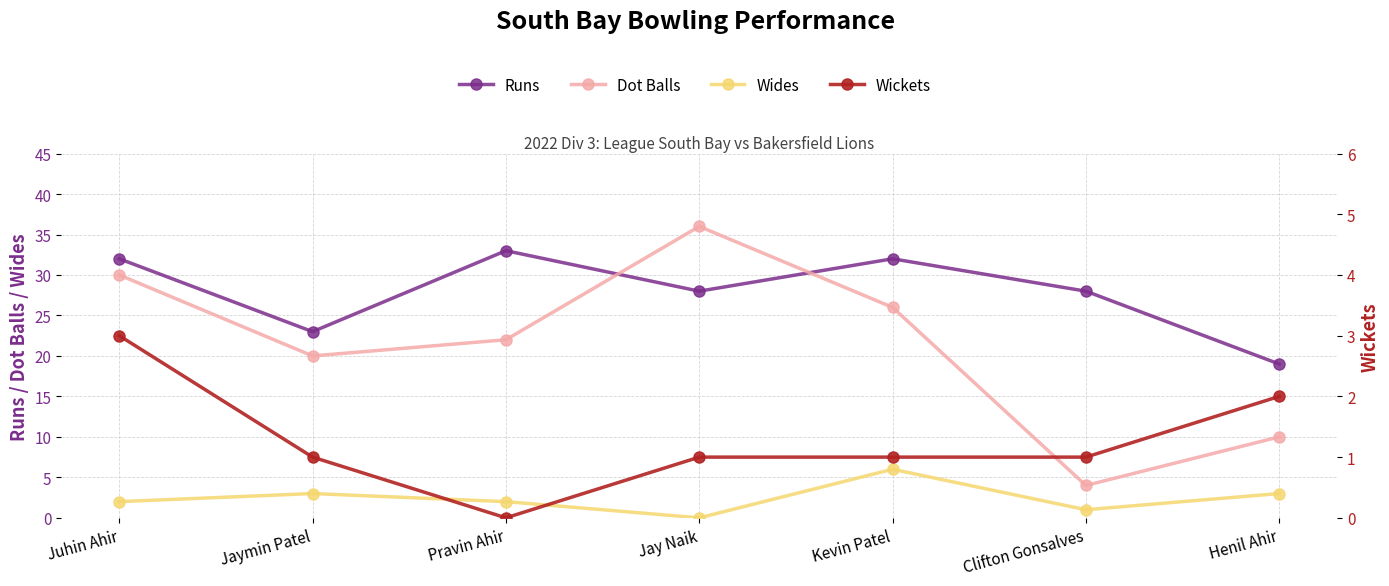

What is the label of the 2nd point from the left?

Jaymin Patel